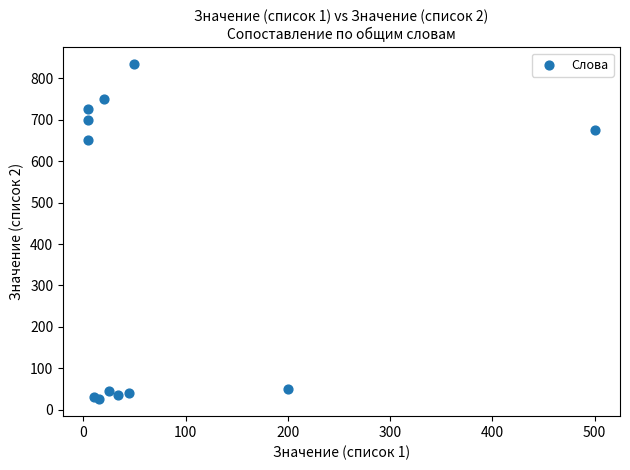

What Y value in the scatter plot is closest to 429?

650